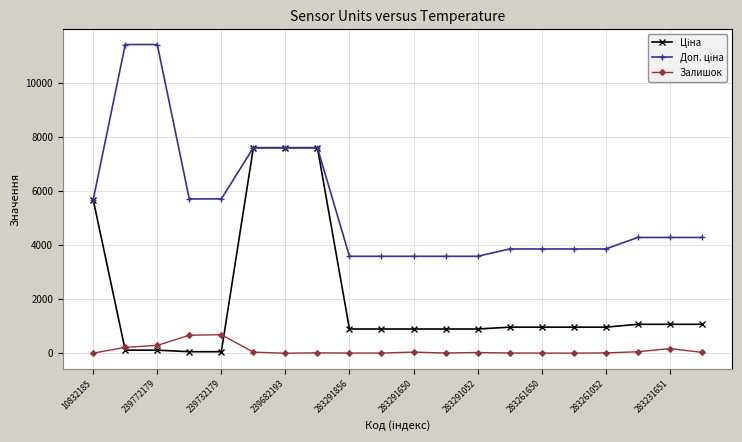

What is the value of the Залишок point at the 3rd from the left?

290.0